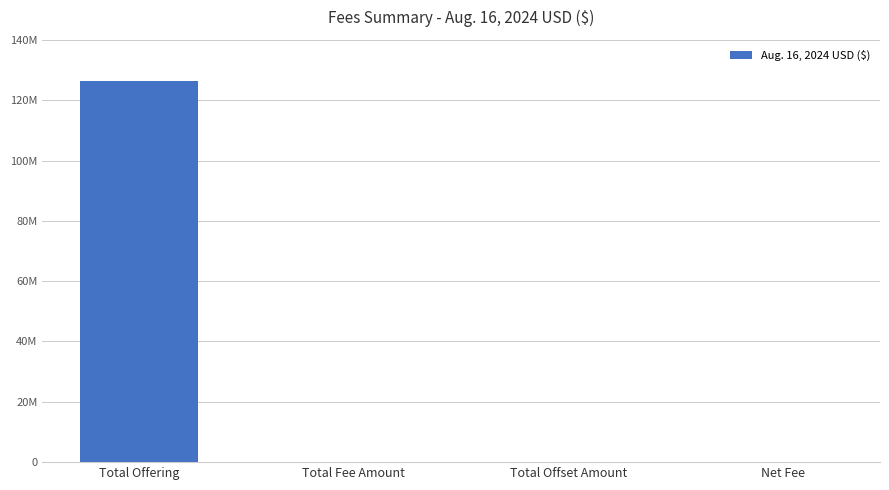

What is the value of the 1st bar from the left?

126514224.0